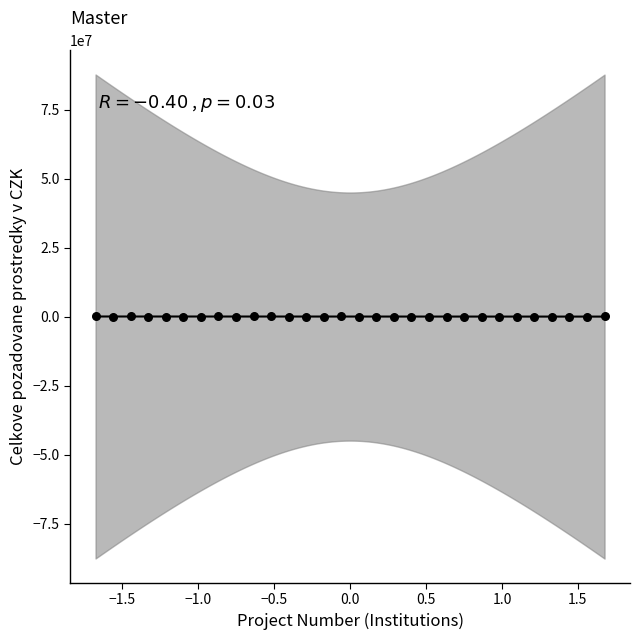

What is the range of Y values (max minus min)?

104750